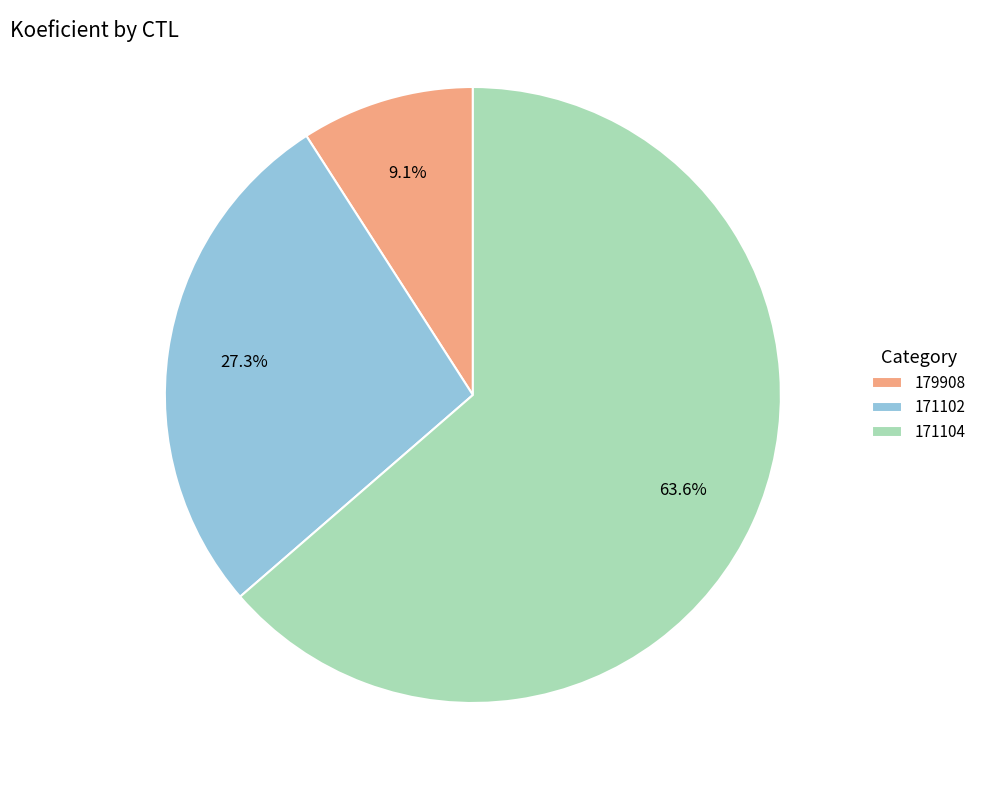

Which category accounts for the majority?

171104